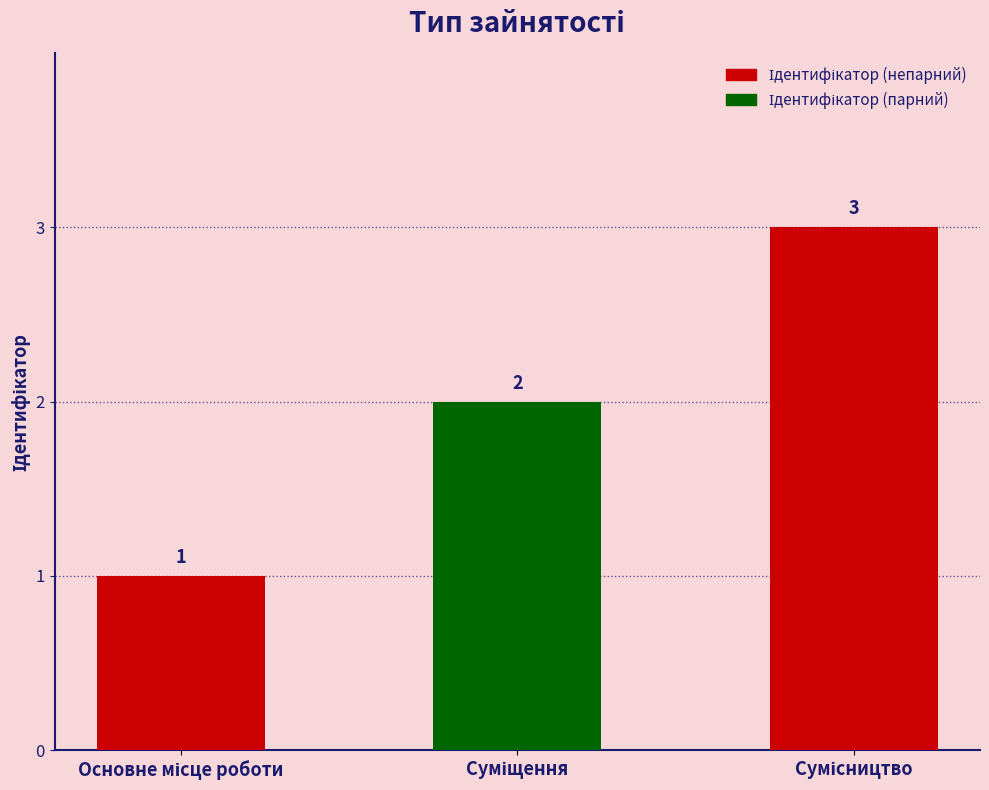

What is the maximum value shown in the chart?

3